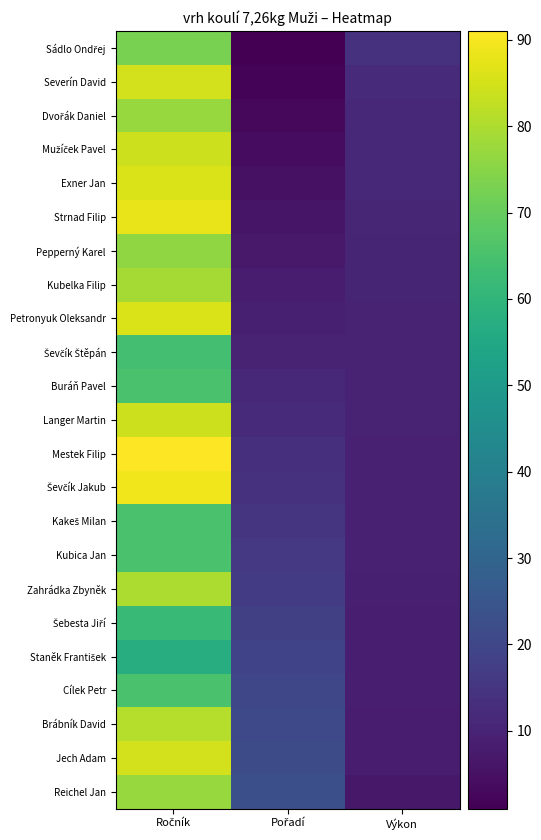

Between Ročník and Výkon, which is larger?

Ročník